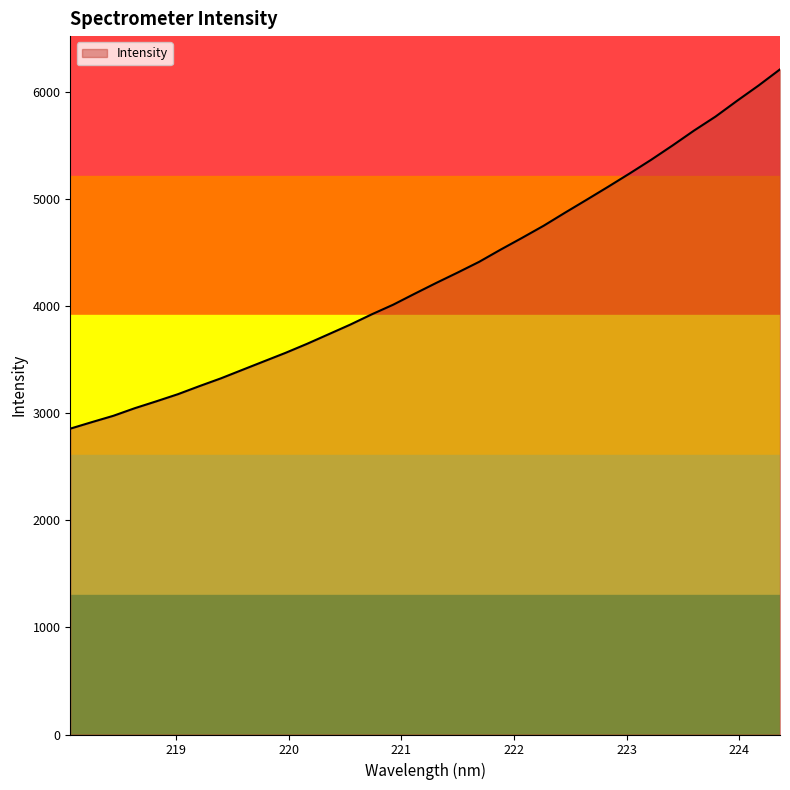

What is the minimum value shown in the chart?

2857.7